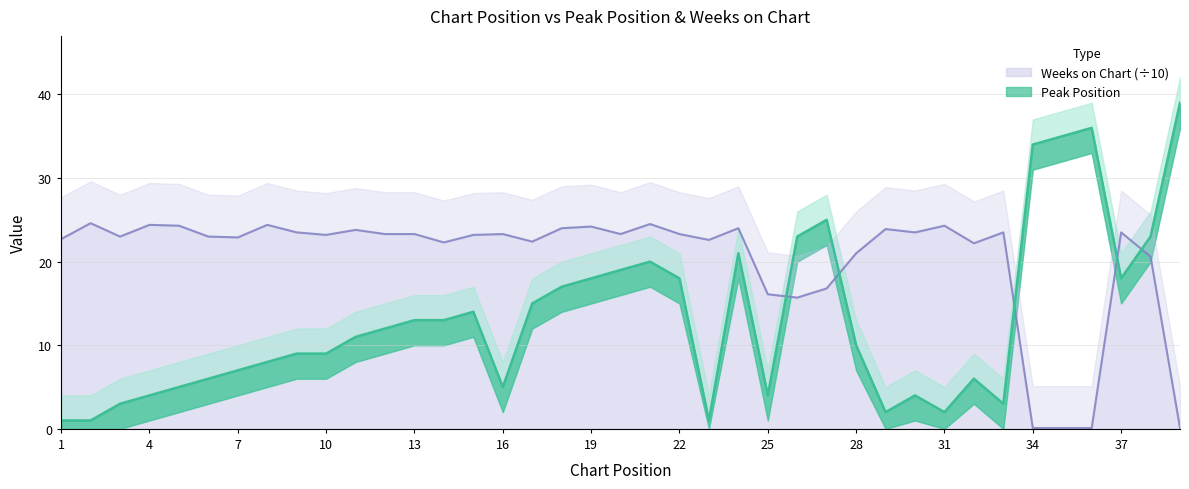

Rank the series by their average value, from lowest to highest.

Peak Position, Weeks on Chart